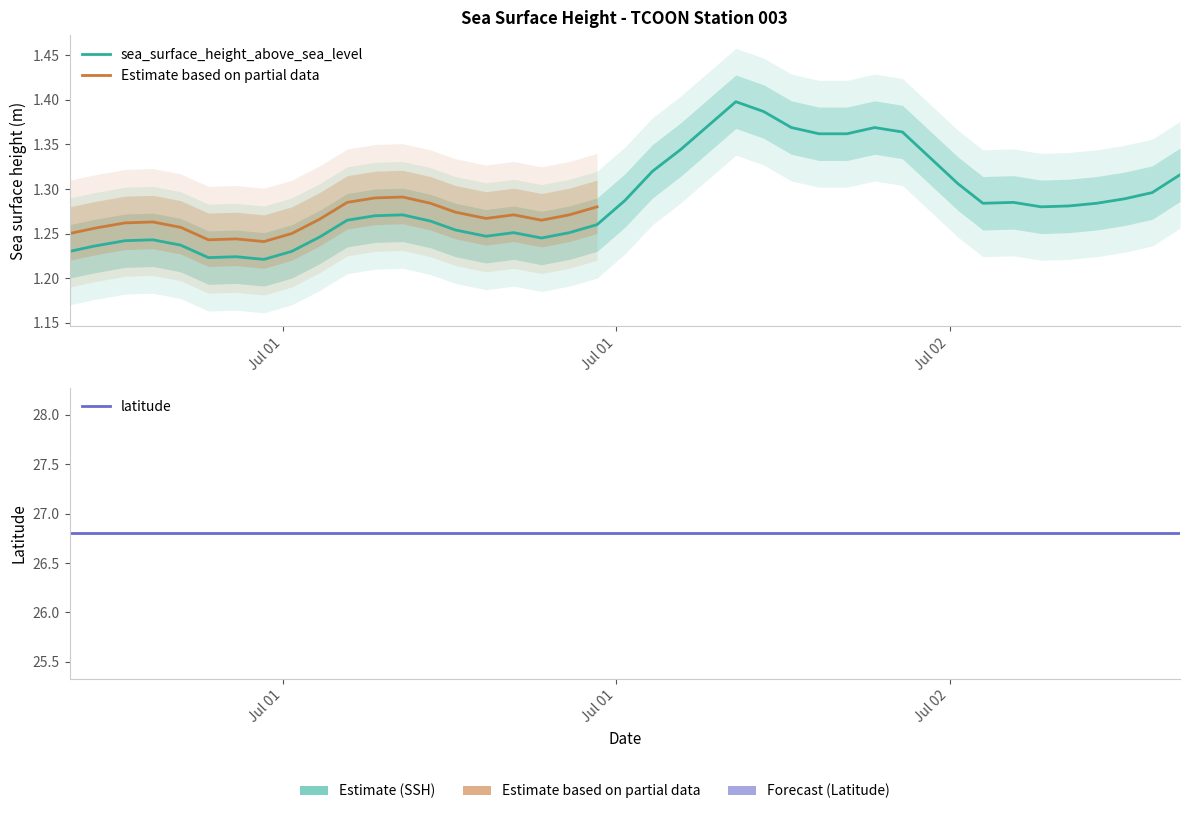

What is the value of the 22nd point from the left?

1.3